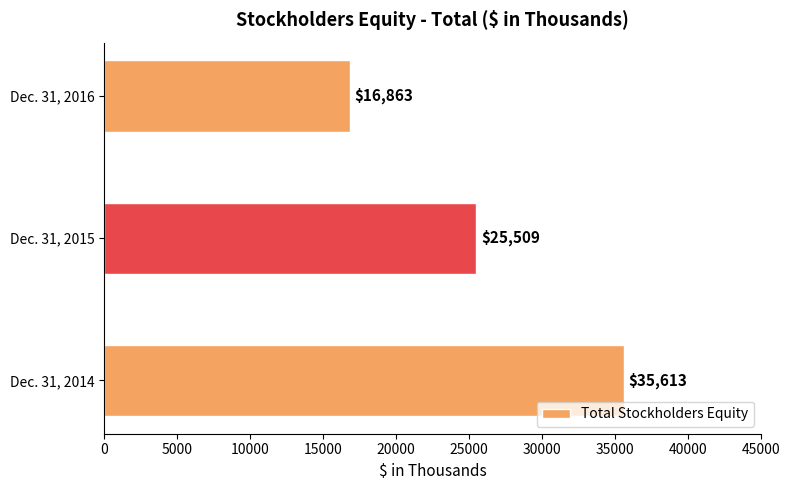

At which category does the chart reach its minimum across all series?

Dec. 31, 2016